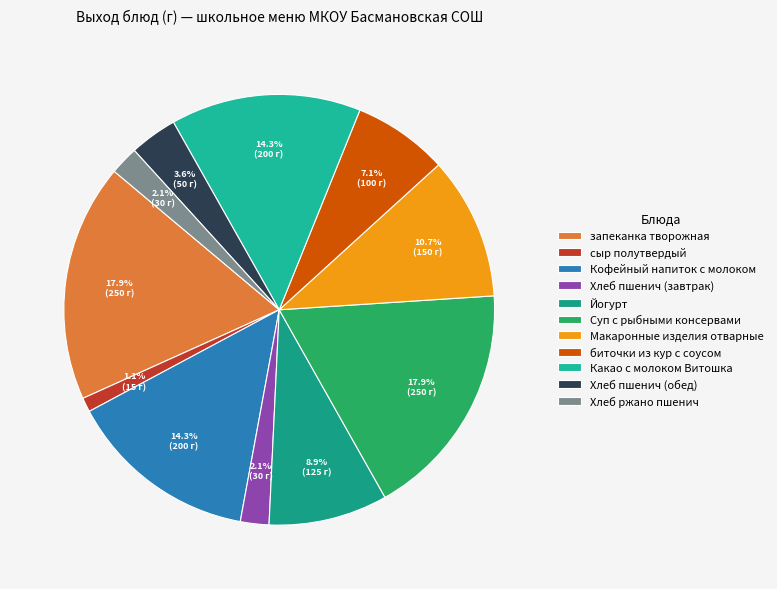

What portion of the pie excludes сыр полутвердый?

98.9%